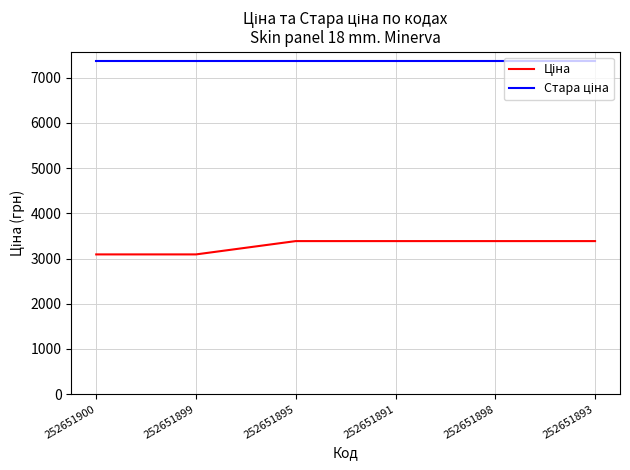

What is the minimum value shown in the chart?

3091.3